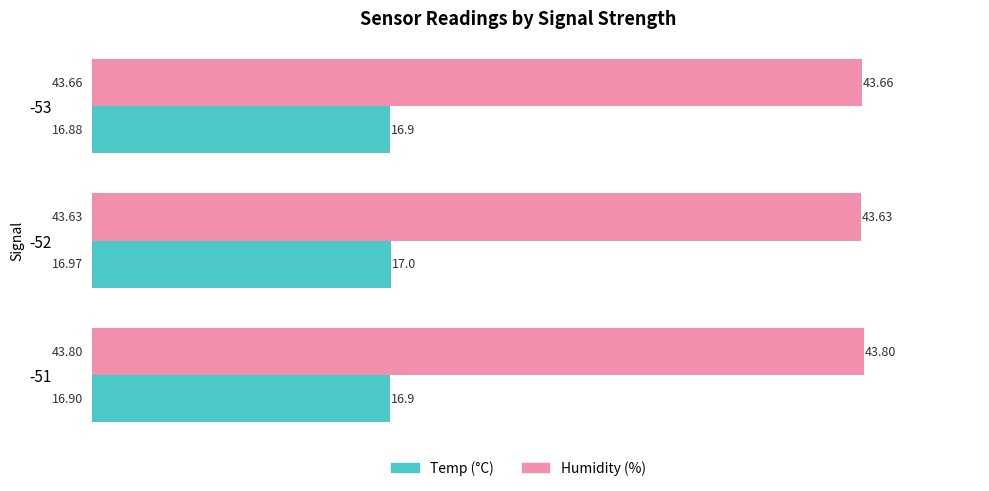

What is the difference between the highest and lowest values at -52?

26.7